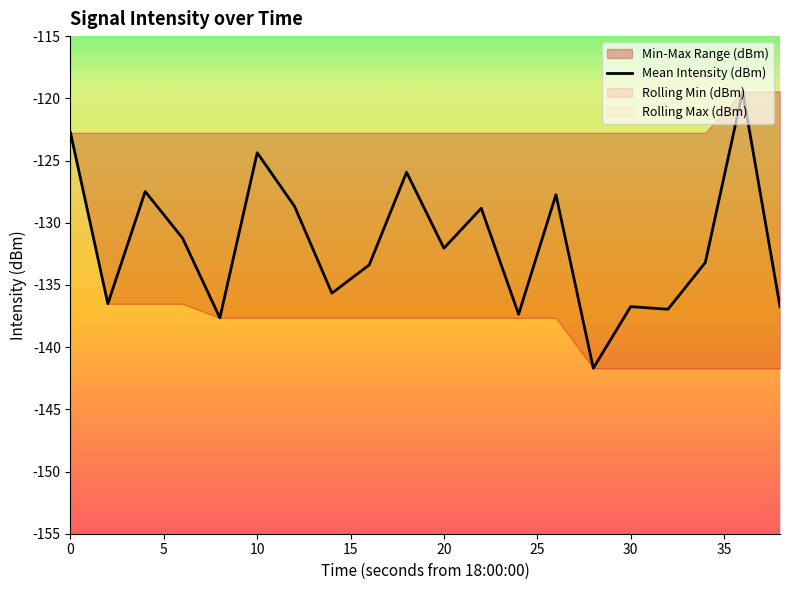

What is the lowest value of the Mean Intensity (dBm) series?

-141.7